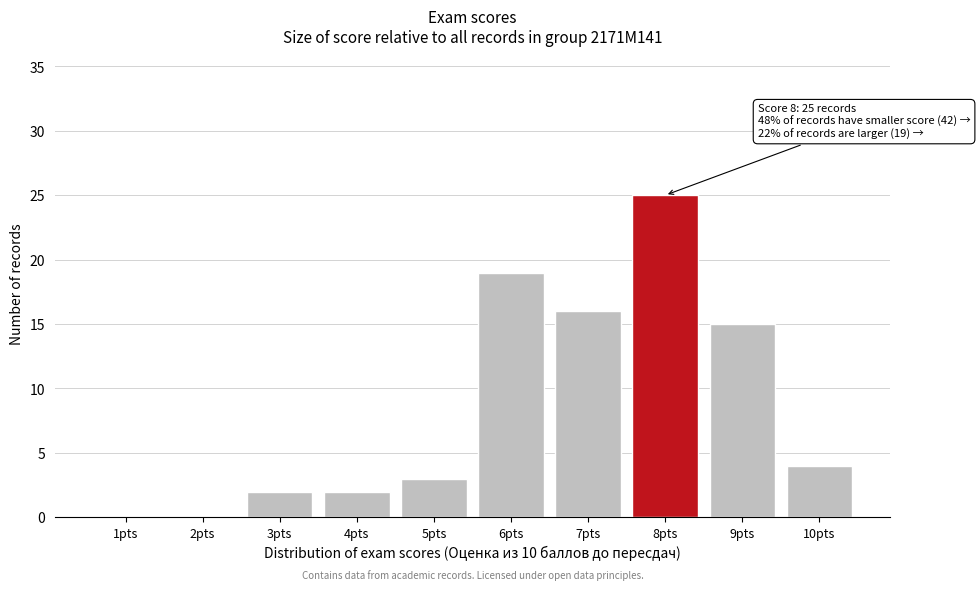

Reading right to left, what are all the values shown in this chart?

10pts=4	9pts=15	8pts=25	7pts=16	6pts=19	5pts=3	4pts=2	3pts=2	2pts=0	1pts=0